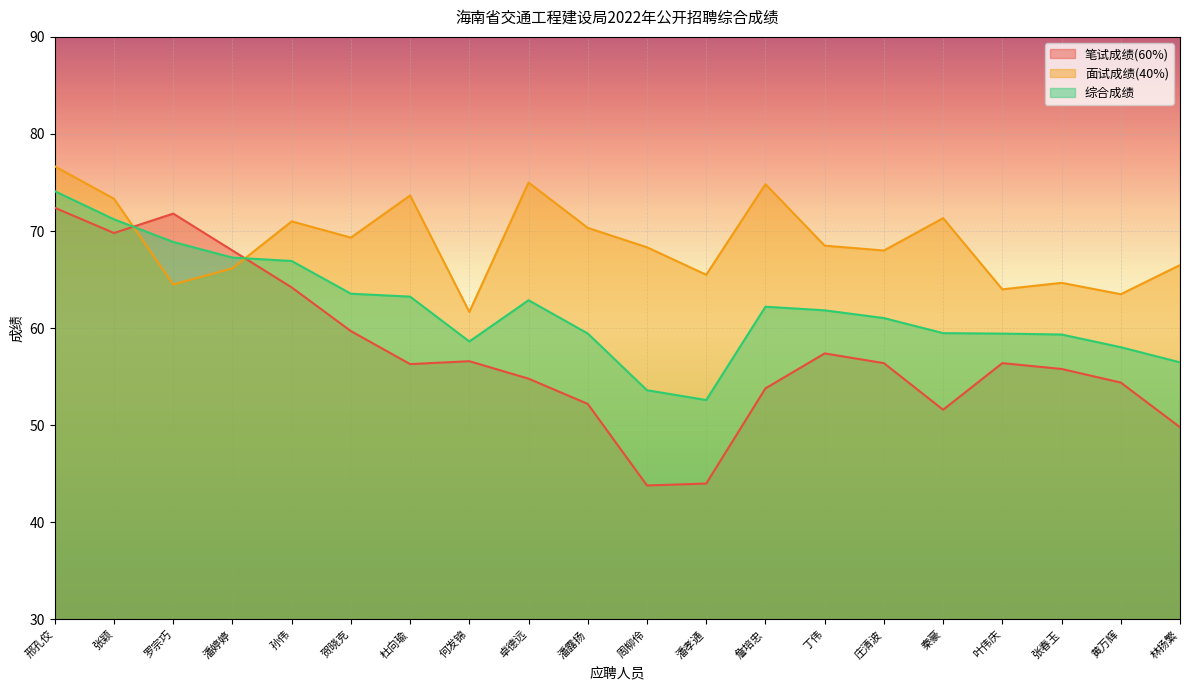

Reading left to right, transcribe all the data shown in this chart.

笔试成绩(60%): 邢孔佼=72.4	张颖=69.8	罗宗巧=71.8	潘婷婷=68.0	孙伟=64.2	贺晓克=59.7	杜向瑜=56.3	何发锦=56.6	卓德远=54.8	潘露扬=52.2	周柳伶=43.8	潘孝通=44.0	詹培忠=53.8	丁伟=57.4	庄清波=56.4	秦豪=51.6	叶伟庆=56.4	张春玉=55.8	黄万辉=54.4	林扬繁=49.8
面试成绩(40%): 邢孔佼=76.7	张颖=73.3	罗宗巧=64.5	潘婷婷=66.2	孙伟=71.0	贺晓克=69.3	杜向瑜=73.7	何发锦=61.7	卓德远=75.0	潘露扬=70.3	周柳伶=68.3	潘孝通=65.5	詹培忠=74.8	丁伟=68.5	庄清波=68.0	秦豪=71.3	叶伟庆=64.0	张春玉=64.7	黄万辉=63.5	林扬繁=66.5
综合成绩: 邢孔佼=74.1	张颖=71.2	罗宗巧=68.9	潘婷婷=67.3	孙伟=66.9	贺晓克=63.5	杜向瑜=63.2	何发锦=58.6	卓德远=62.9	潘露扬=59.5	周柳伶=53.6	潘孝通=52.6	詹培忠=62.2	丁伟=61.8	庄清波=61.0	秦豪=59.5	叶伟庆=59.4	张春玉=59.4	黄万辉=58.0	林扬繁=56.5